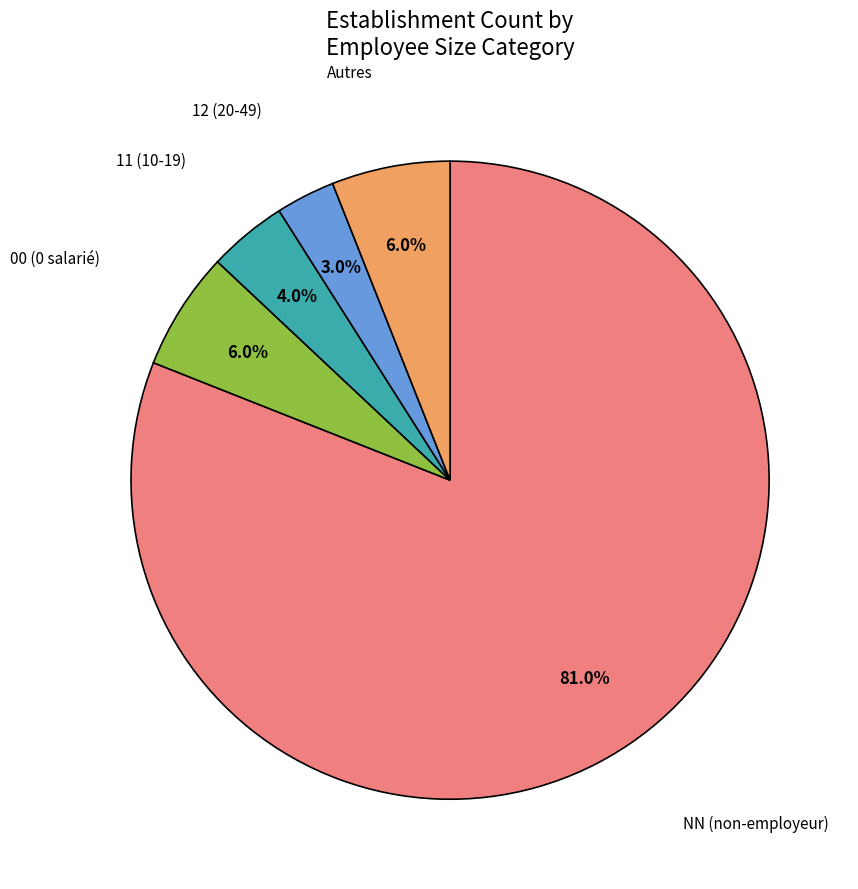

Does any single category account for the majority?

Yes